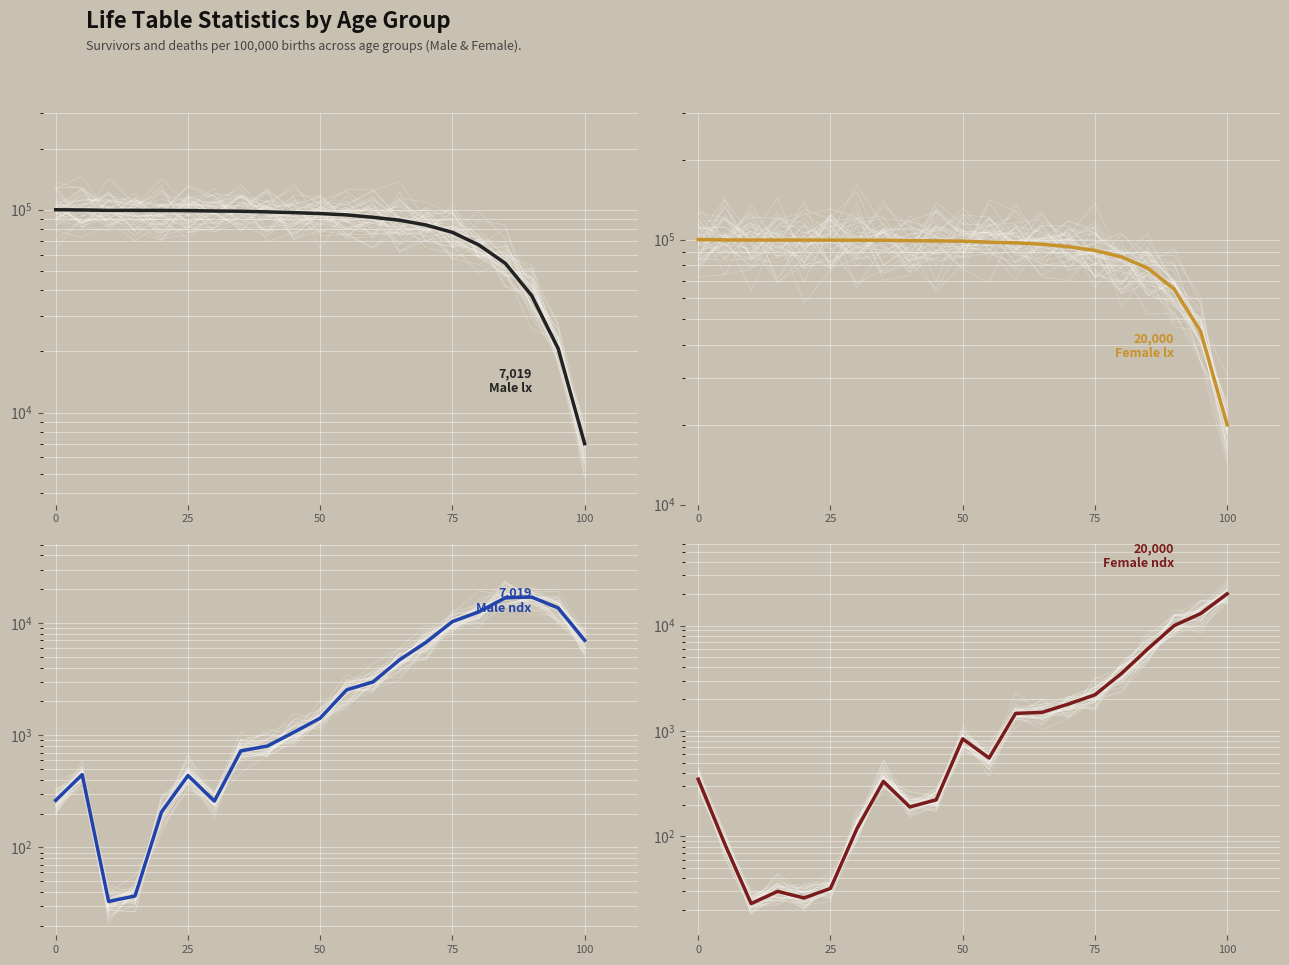

What position from the right is 7?

14